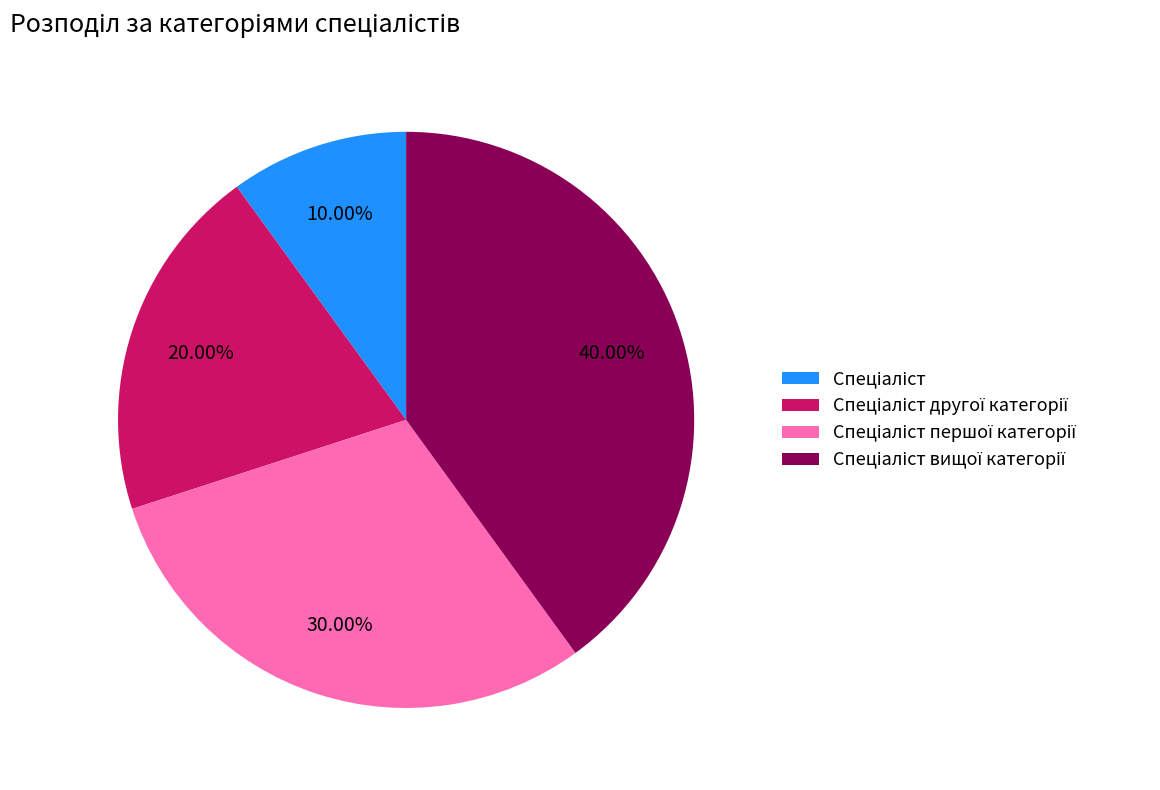

Is there any slice that represents more than half of the pie?

No